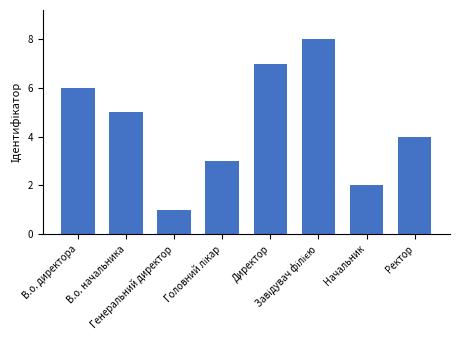

True or false: the data shows 1 at Генеральний директор.

True